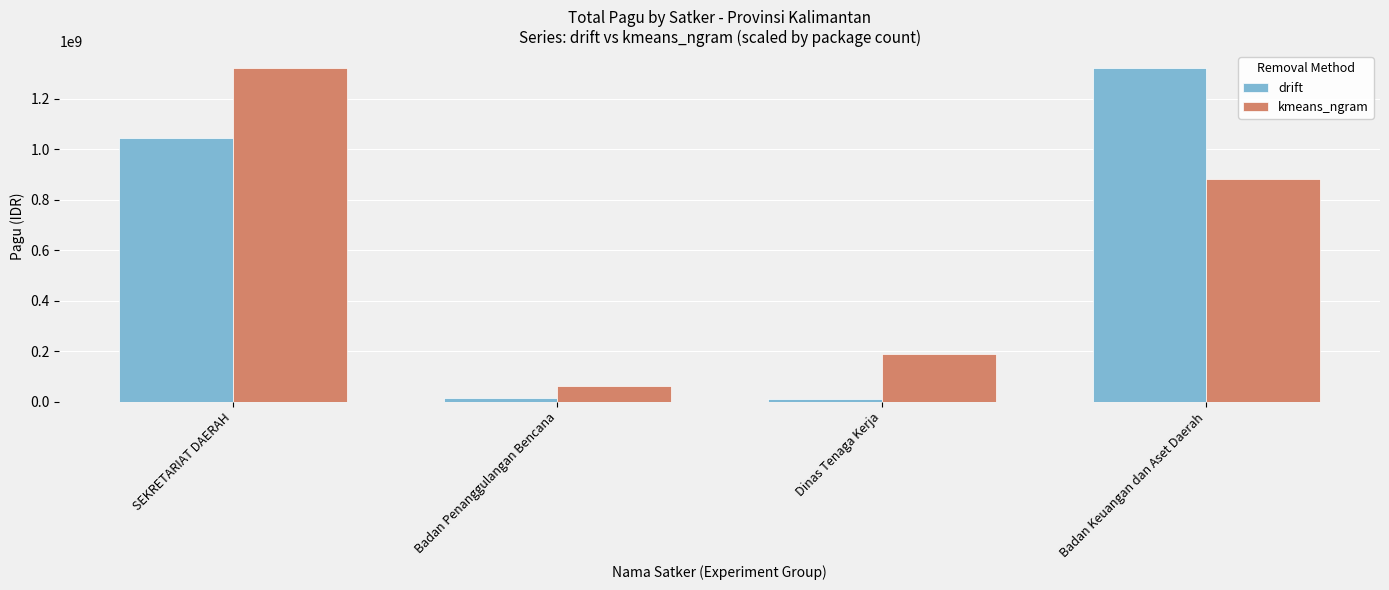

What is the label of the 2nd bar from the left?

Badan Penanggulangan Bencana